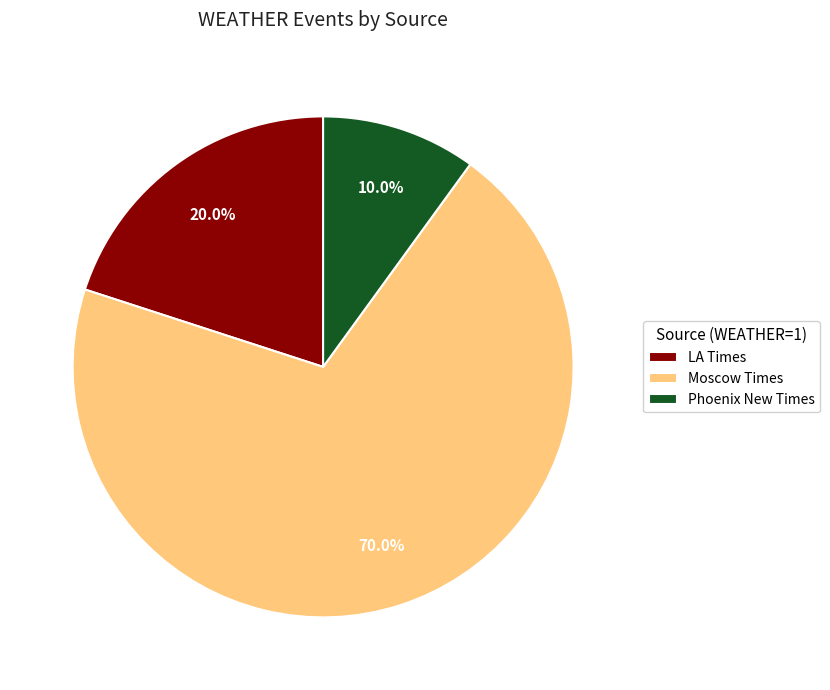

Rank the categories by value from highest to lowest.

Moscow Times, LA Times, Phoenix New Times